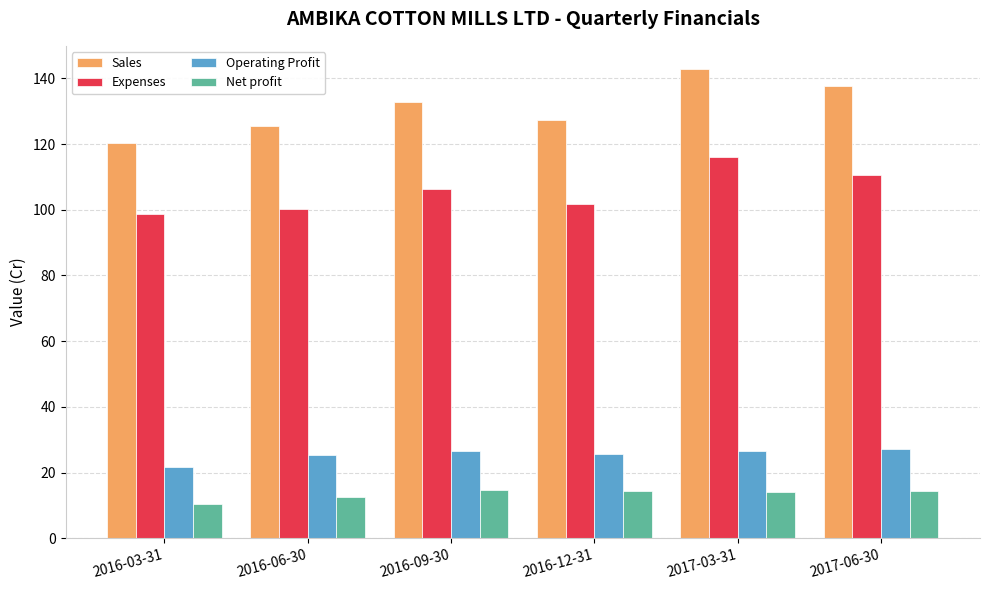

What is the lowest value of the Net profit series?

10.5